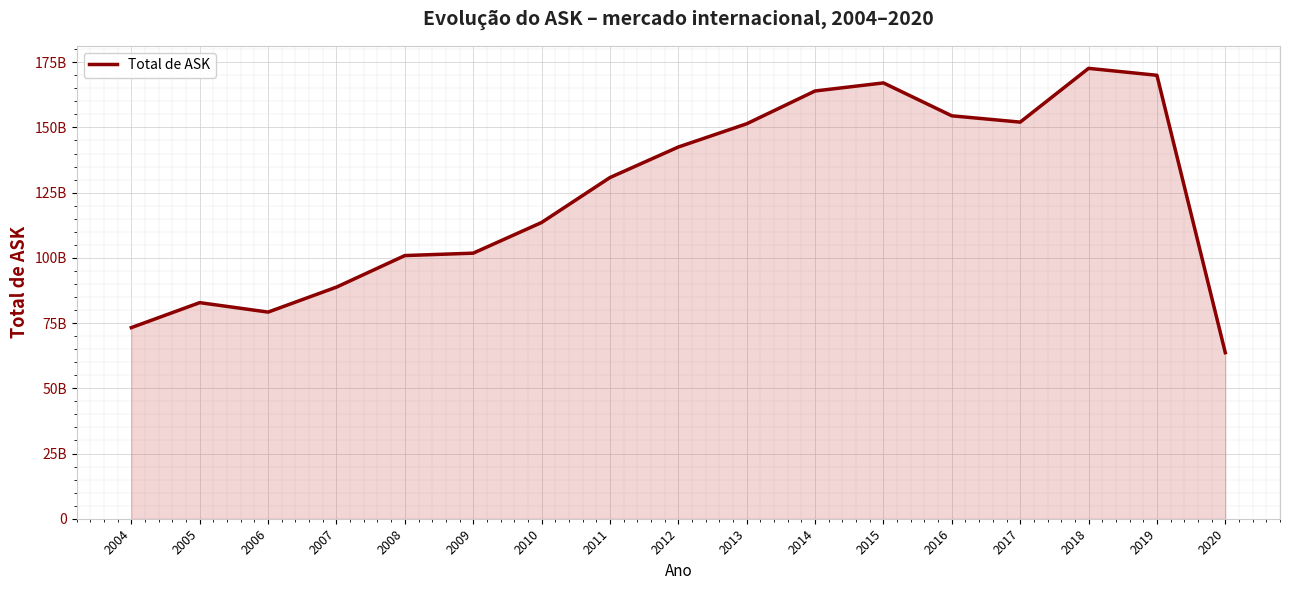

Rank the categories by value from lowest to highest.

2020, 2004, 2006, 2005, 2007, 2008, 2009, 2010, 2011, 2012, 2013, 2017, 2016, 2014, 2015, 2019, 2018